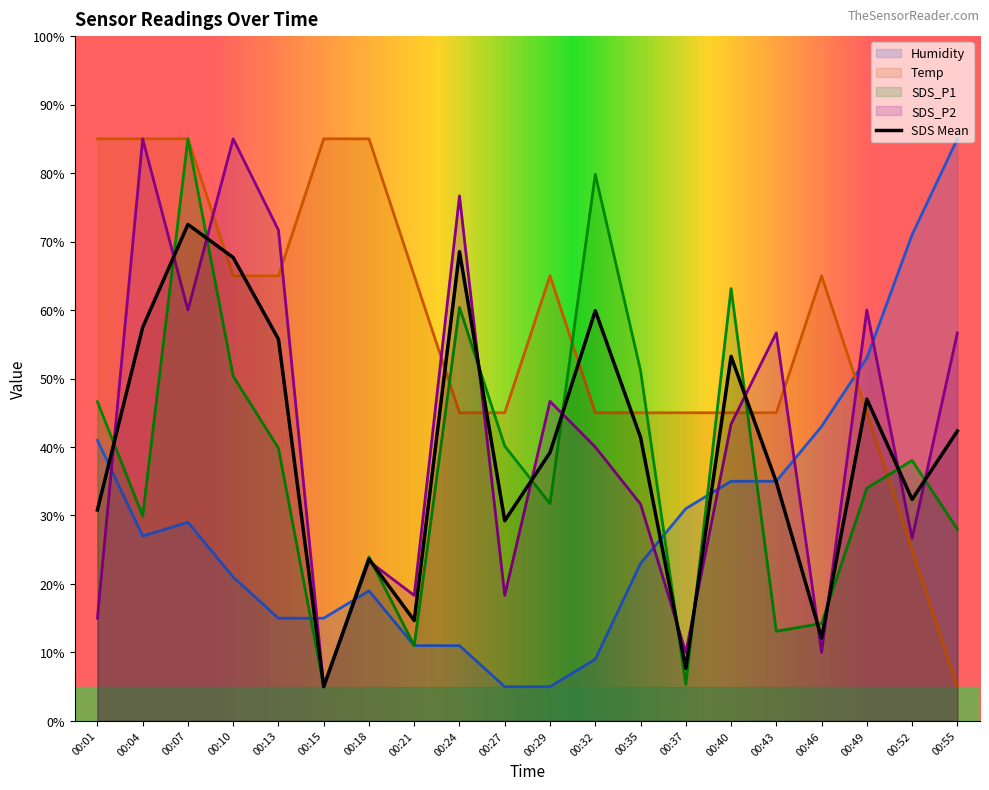

What is the average value of the SDS_P2 series?

42.0